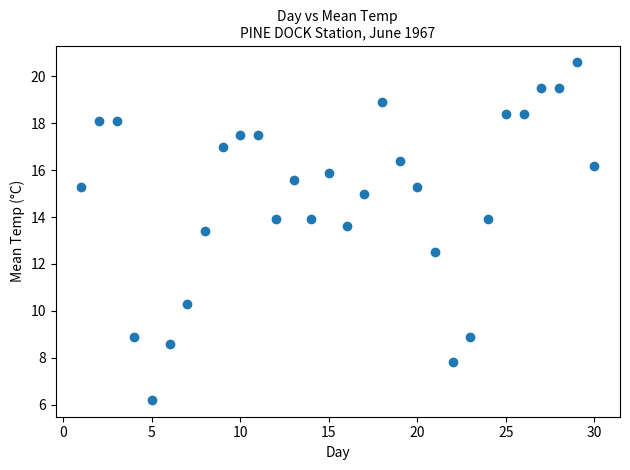

What is the range of Y values (max minus min)?

14.4